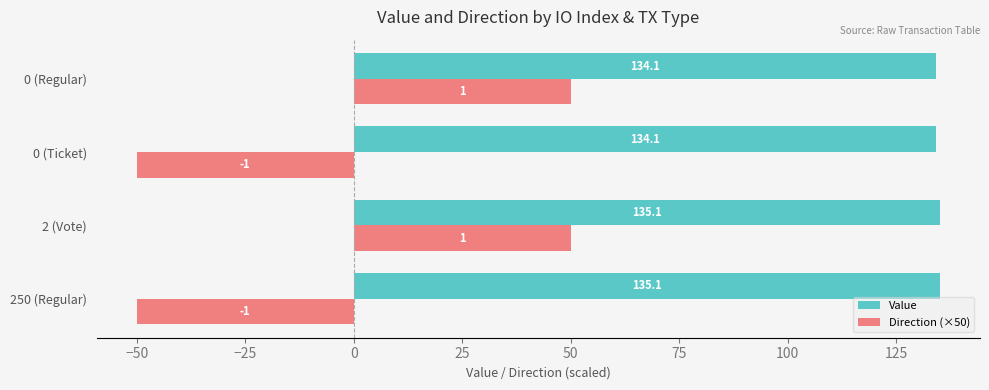

What is the maximum value for Value?

135.1